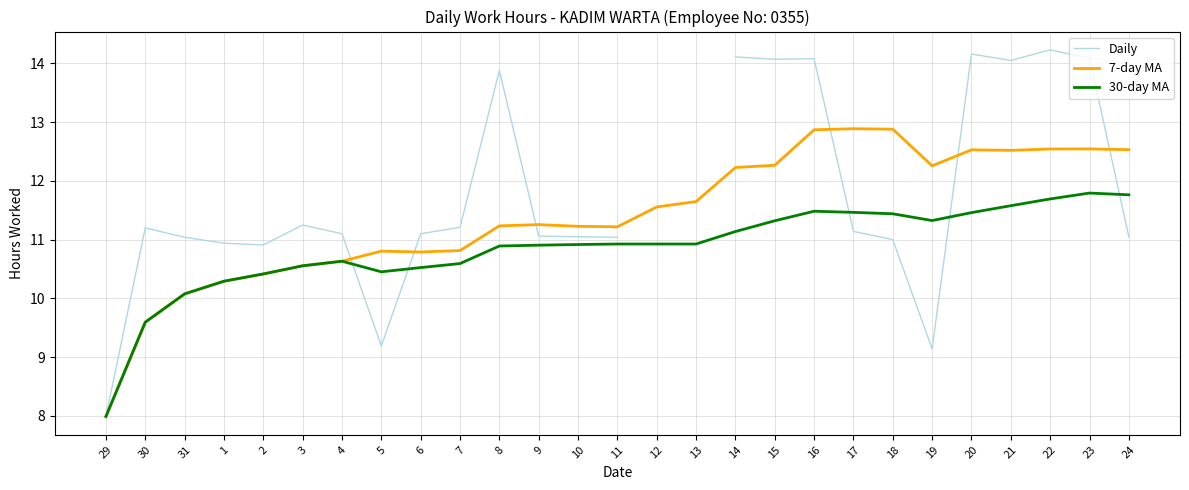

What is the label of the 8th point from the left?

5